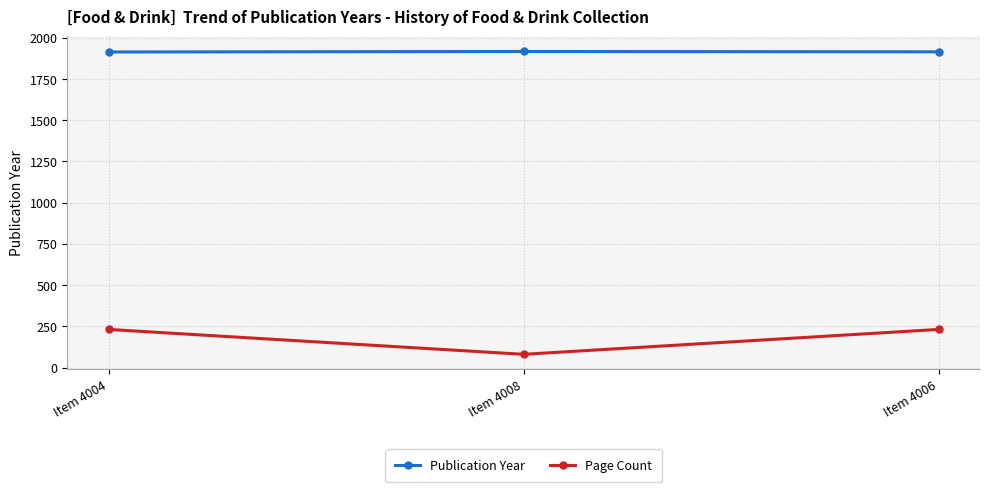

What is the label of the 1st point from the right?

Item 4006